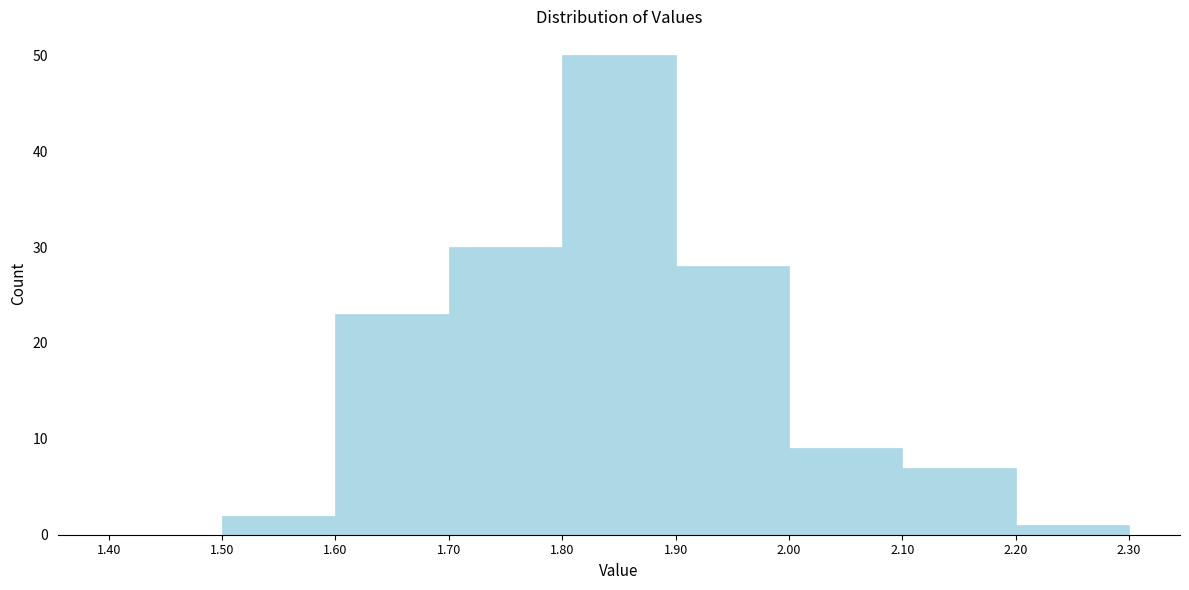

Reading left to right, transcribe this chart: for each bar, give the range it covers on the x-axis and its height. The values are not printed on the chart, so give them approximately, as read against the axis.

1.40 to 1.50: 0
1.50 to 1.60: 2
1.60 to 1.70: 23
1.70 to 1.80: 30
1.80 to 1.90: 50
1.90 to 2.00: 28
2.00 to 2.10: 9
2.10 to 2.20: 7
2.20 to 2.30: 1